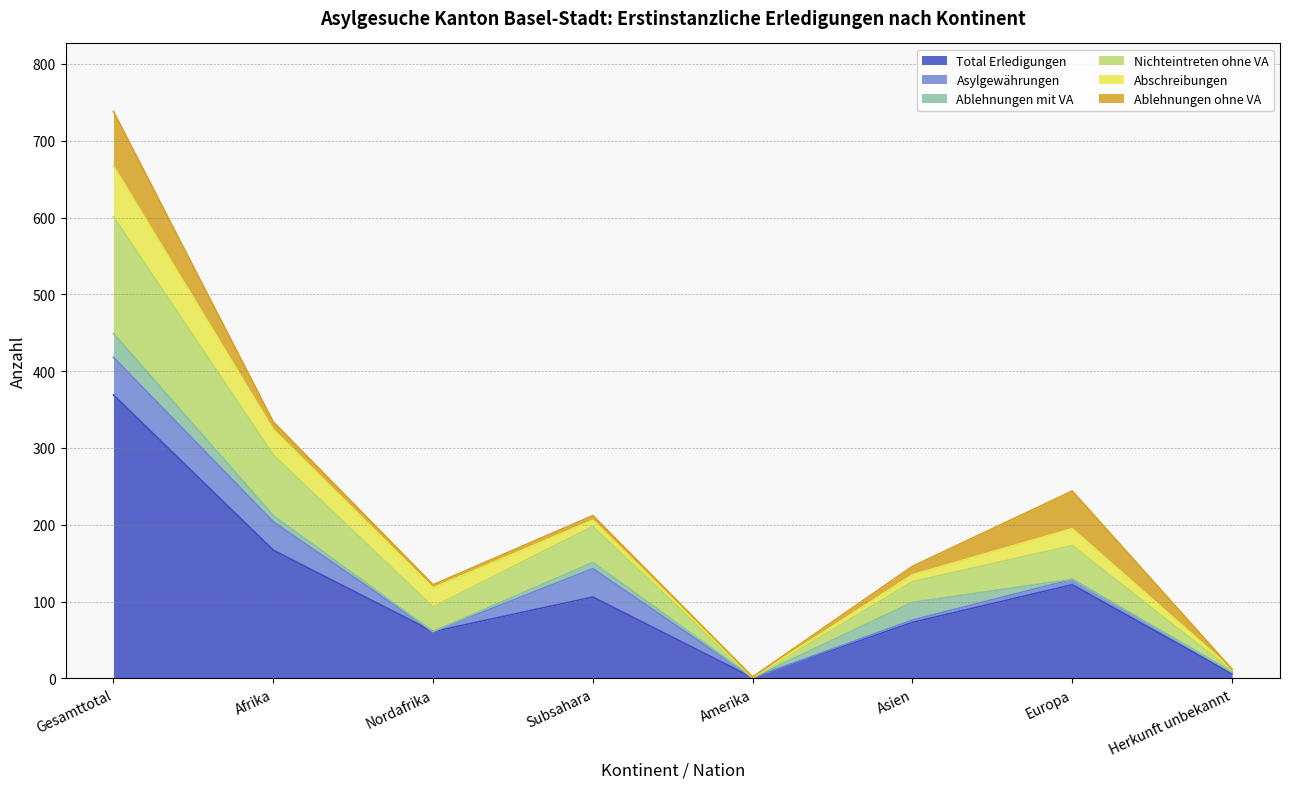

True or false: Abschreibungen has more than 2 points higher than both neighbors.

False